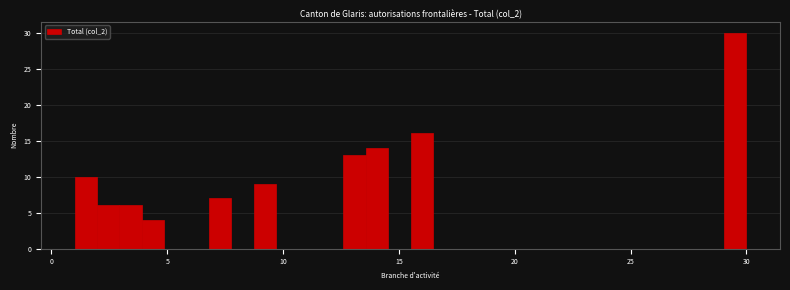

Read against the x-axis, roughly where is the centre of the tallest bar?

29.5